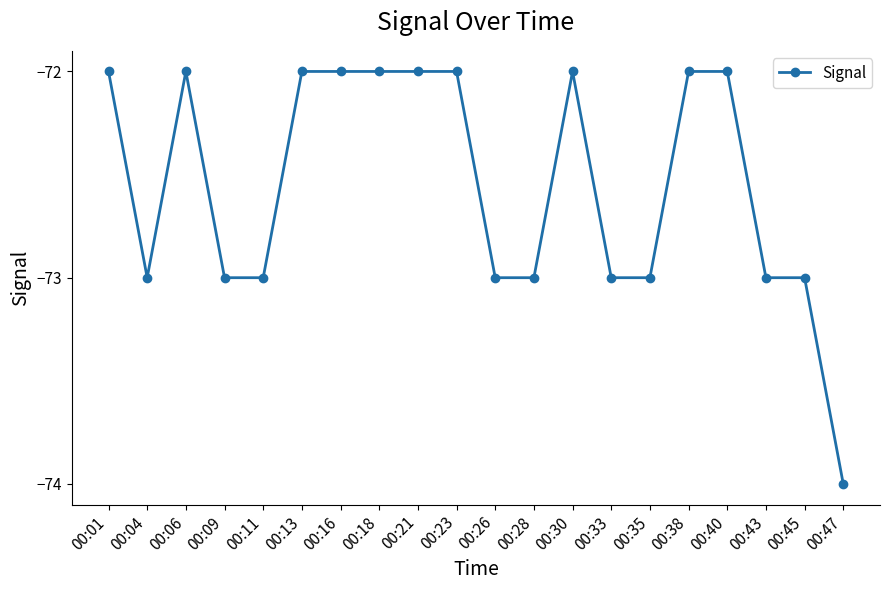

The chart shows a value of -72 at 00:13. True or false?

True